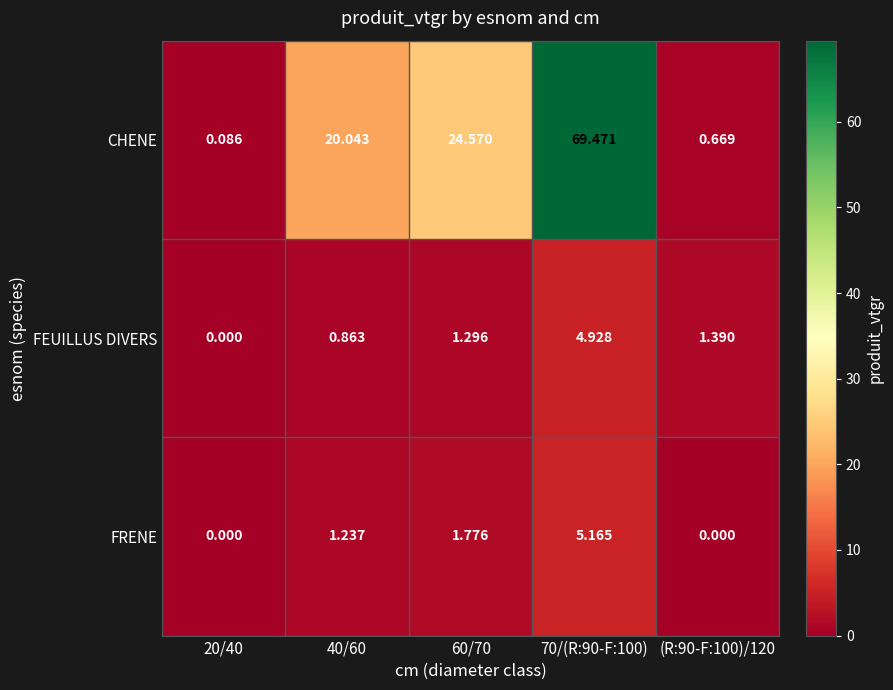

Which series has the widest spread of values?

CHENE